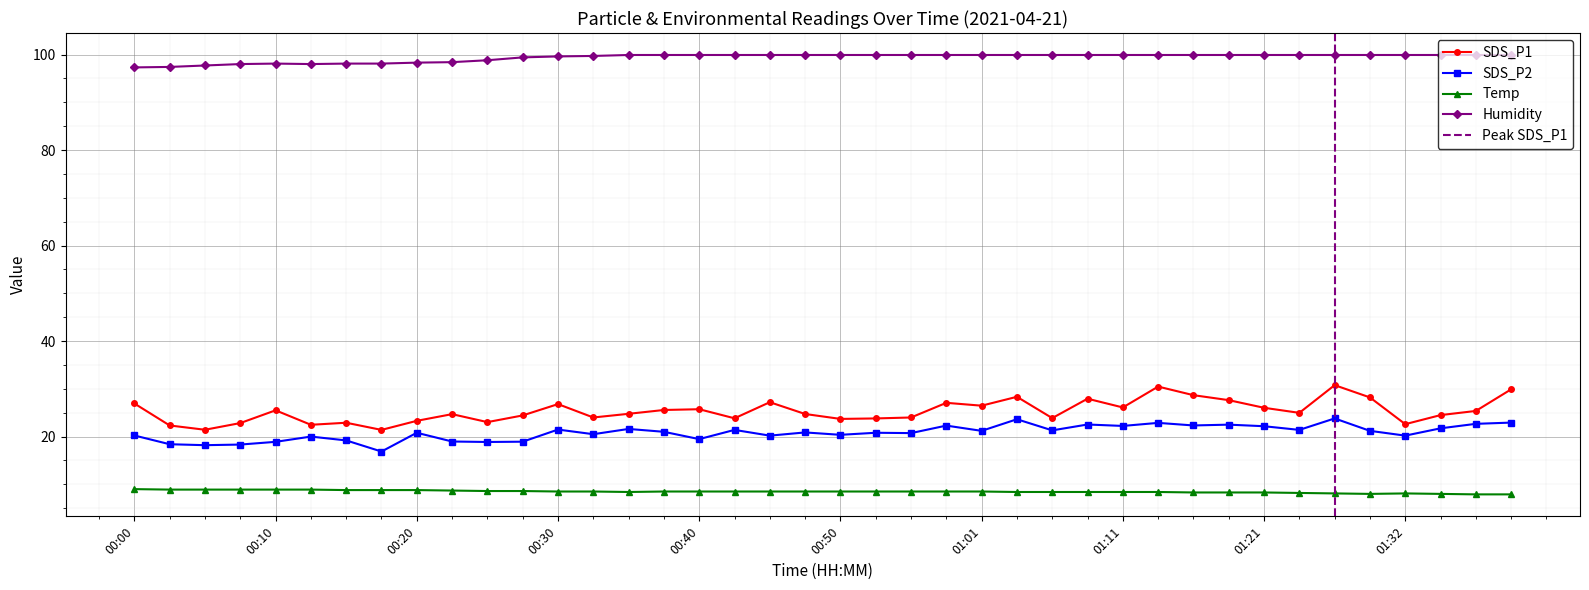

List the series in order of their peak value, highest first.

Humidity, SDS_P1, SDS_P2, Temp